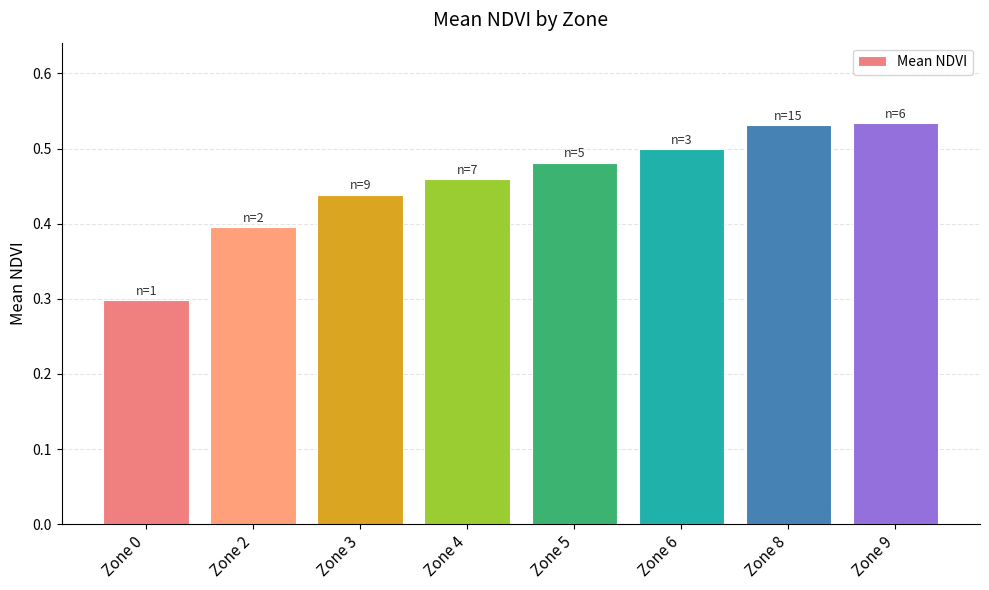

What is the smallest value displayed?

0.3